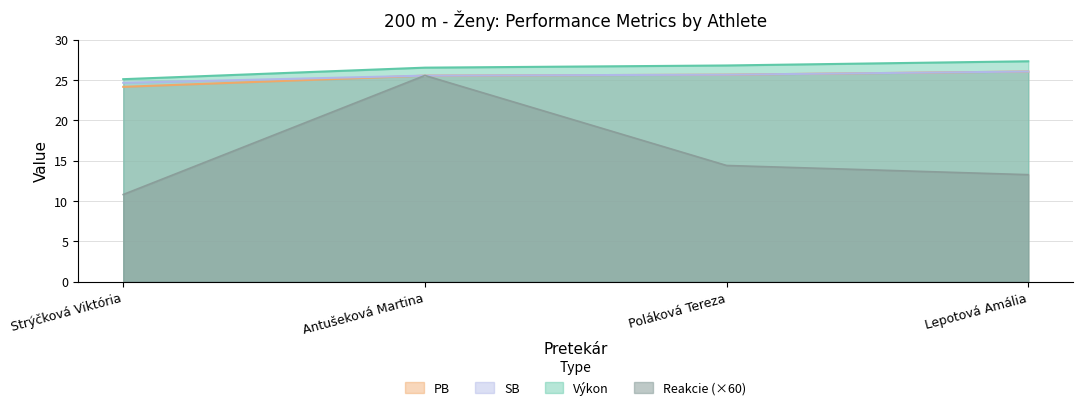

At which label does SB first exceed 25?

Antušeková Martina